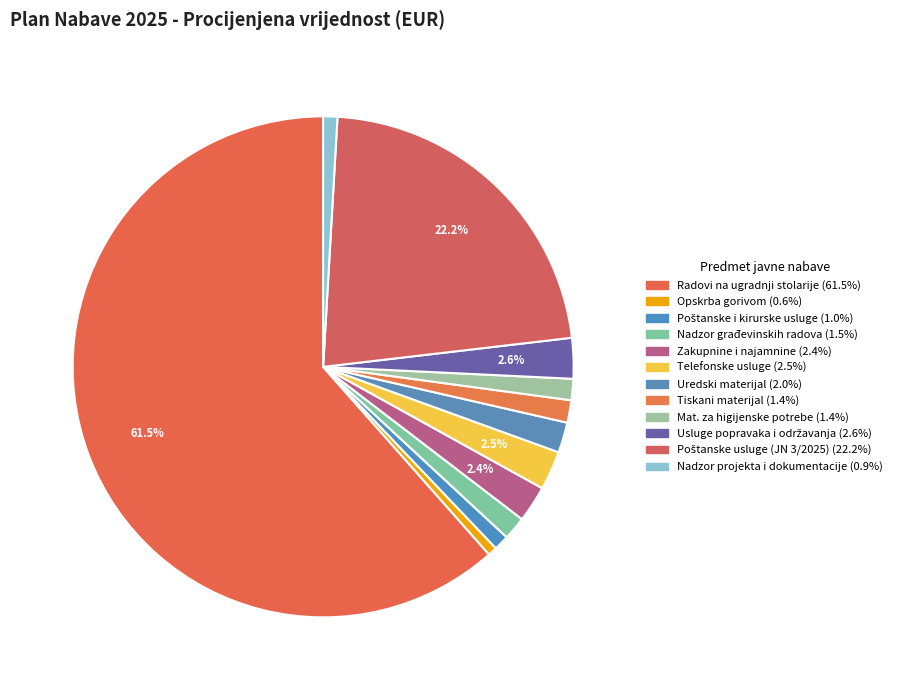

How many slices are in this pie chart?

12